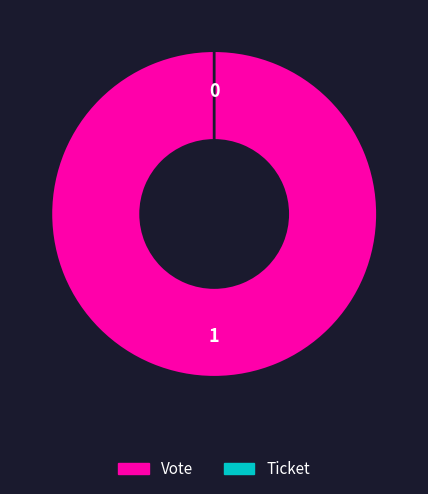

How many slices are in this pie chart?

2